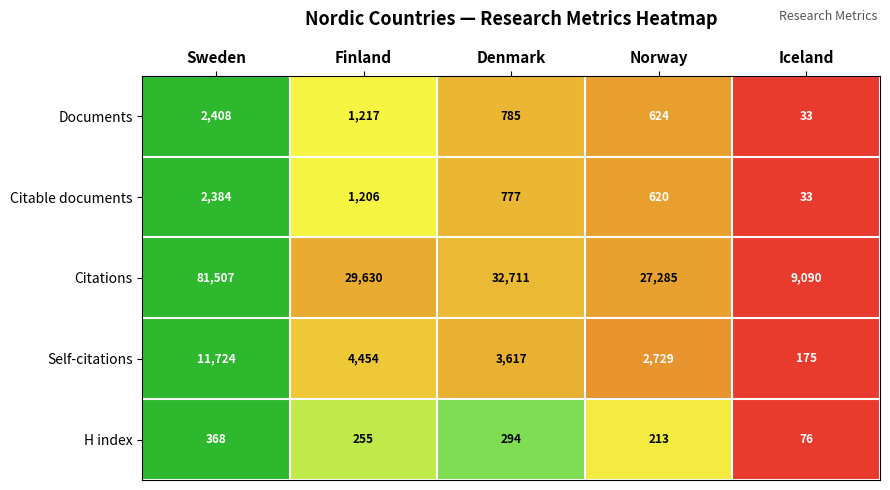

What is the difference between the second highest and second lowest values in the Documents series?

593